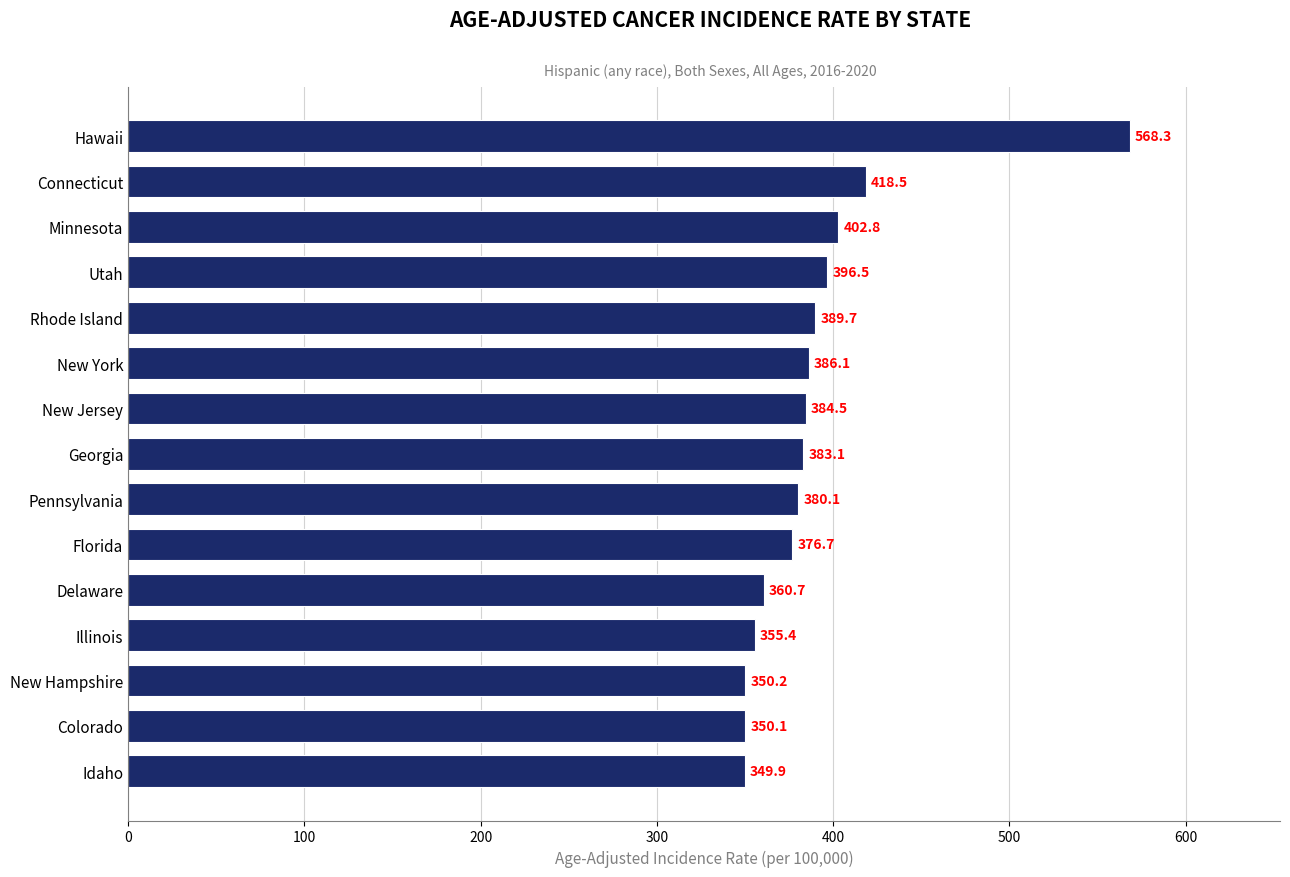

Rank the categories by value from lowest to highest.

Idaho, Colorado, New Hampshire, Illinois, Delaware, Florida, Pennsylvania, Georgia, New Jersey, New York, Rhode Island, Utah, Minnesota, Connecticut, Hawaii